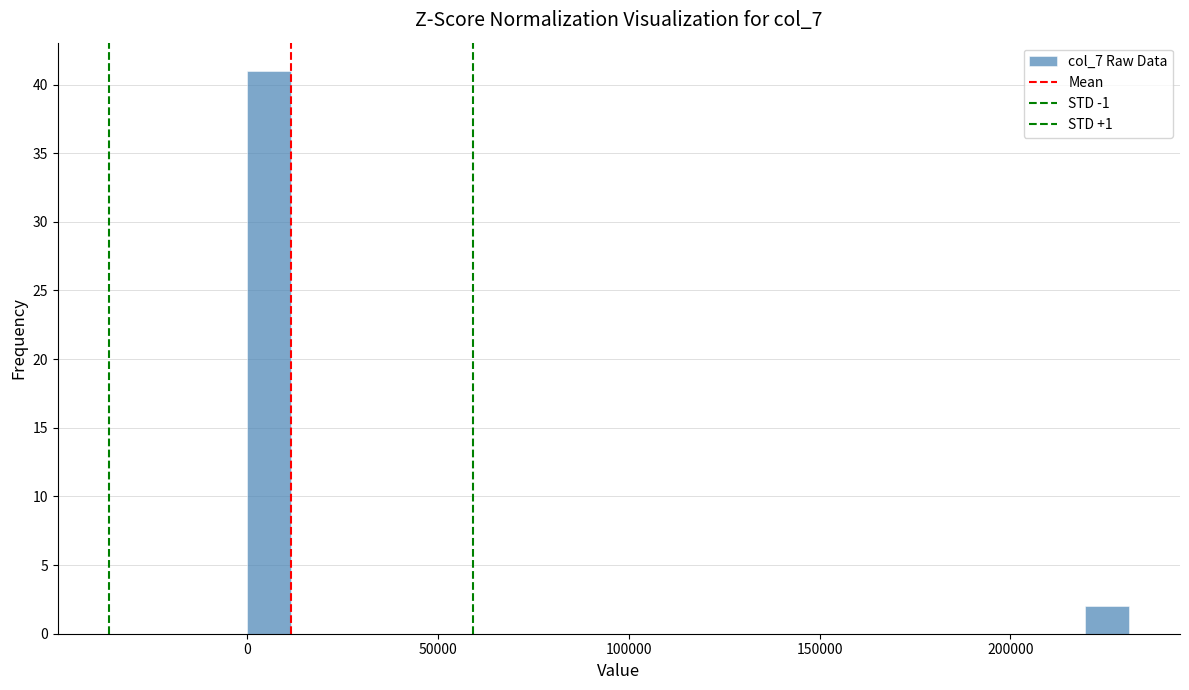

Around what value on the x-axis is the tallest bar? Give the approximate position of its centre, as read against the axis.

5000